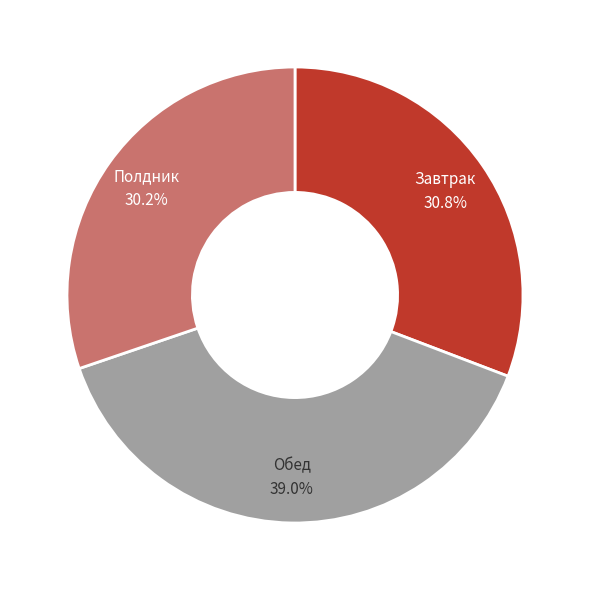

Does any single category account for the majority?

No